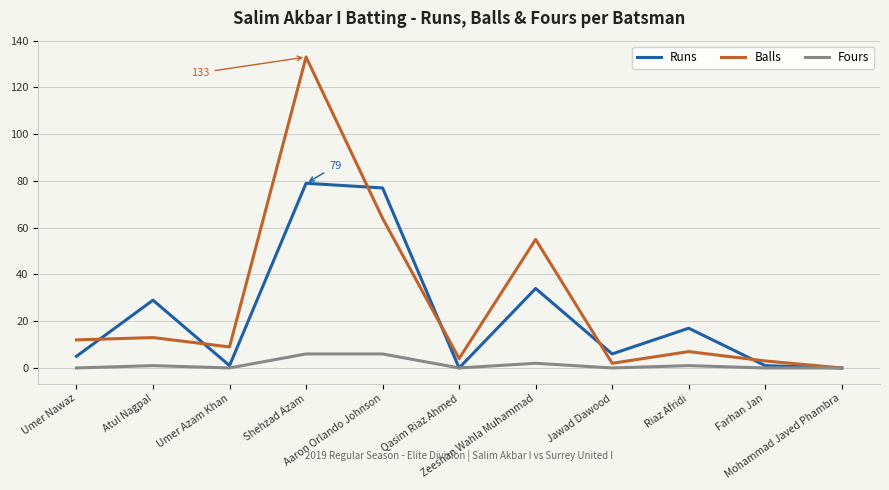

Which series has the widest spread of values?

Balls